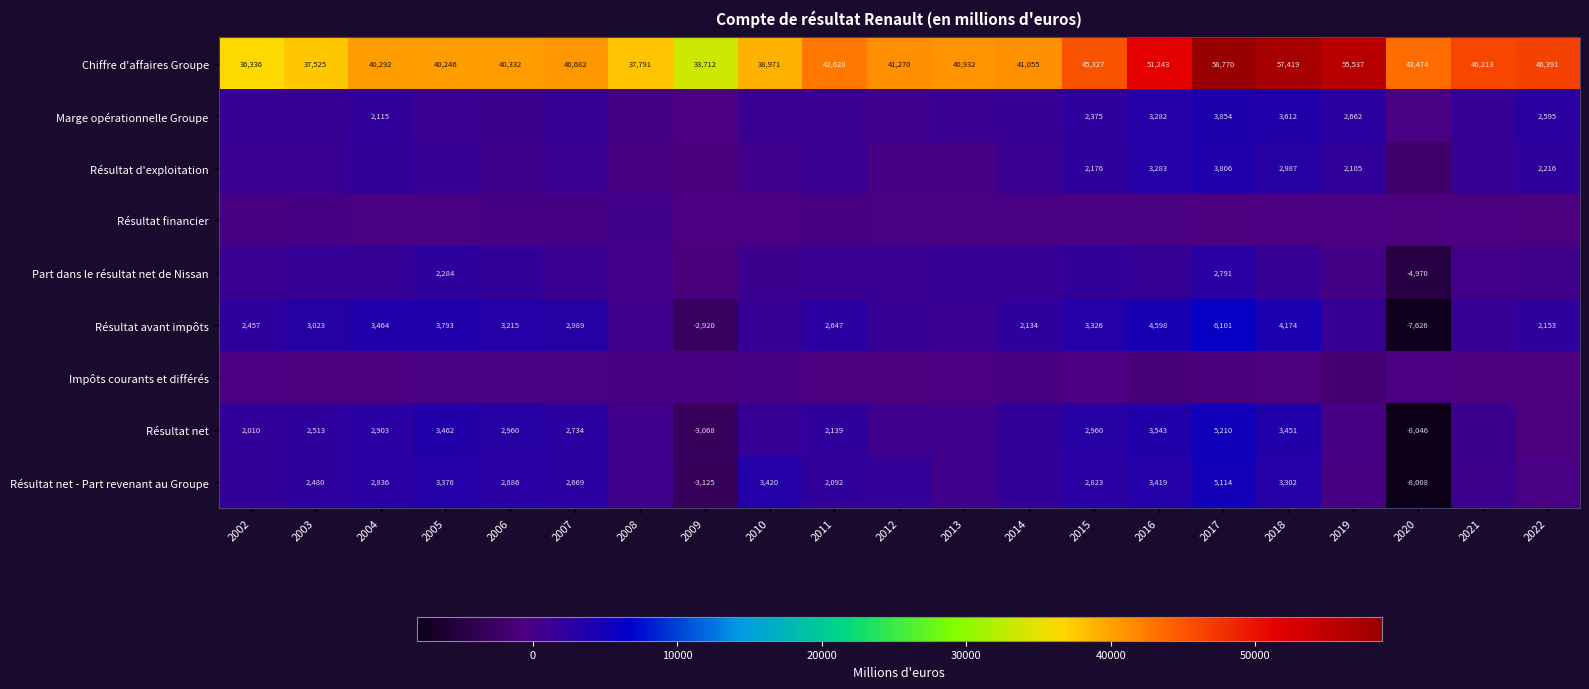

Which category has the lowest value across all series?

2020